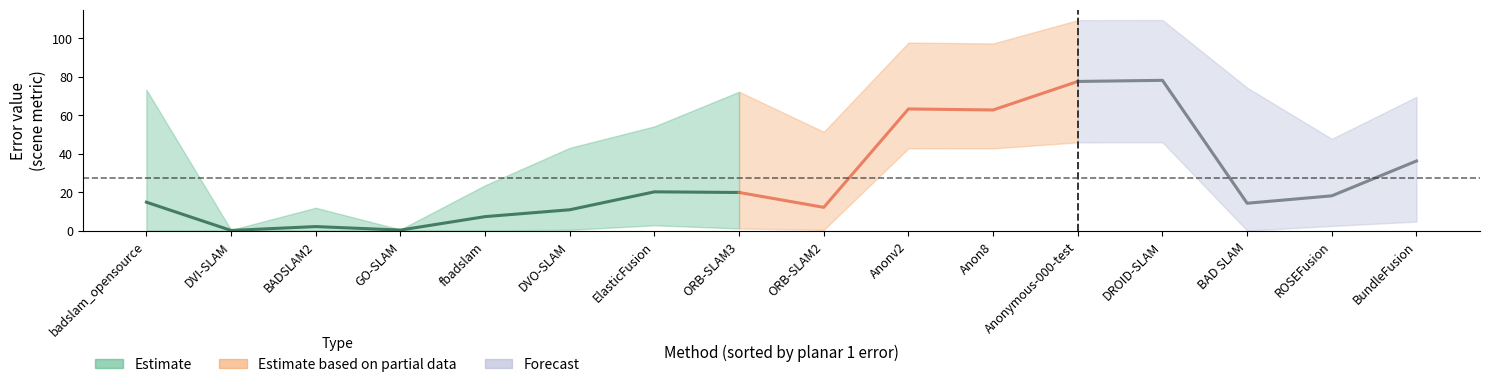

What is the value of the helmet point at the 2nd from the left?

0.2